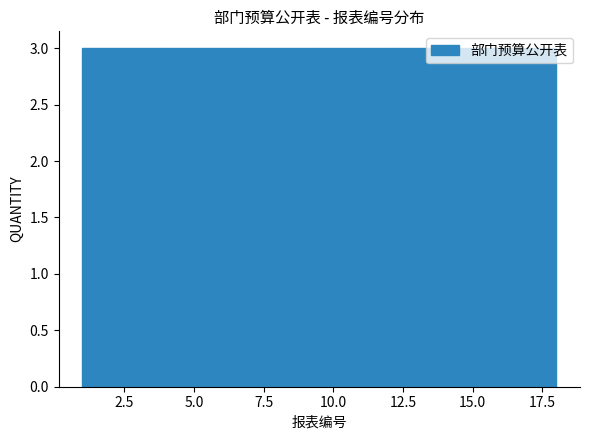

How tall is the bar that spans 4.0 to 6.5 on the x-axis? Neither the bar edges nor the heights are printed on the chart, so give them approximately, as read against the axes.

3